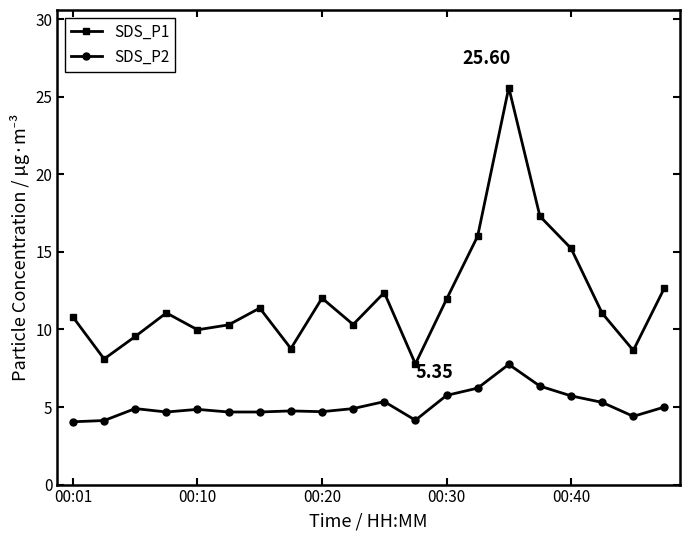

True or false: SDS_P2 has more than 0 points higher than both neighbors.

True